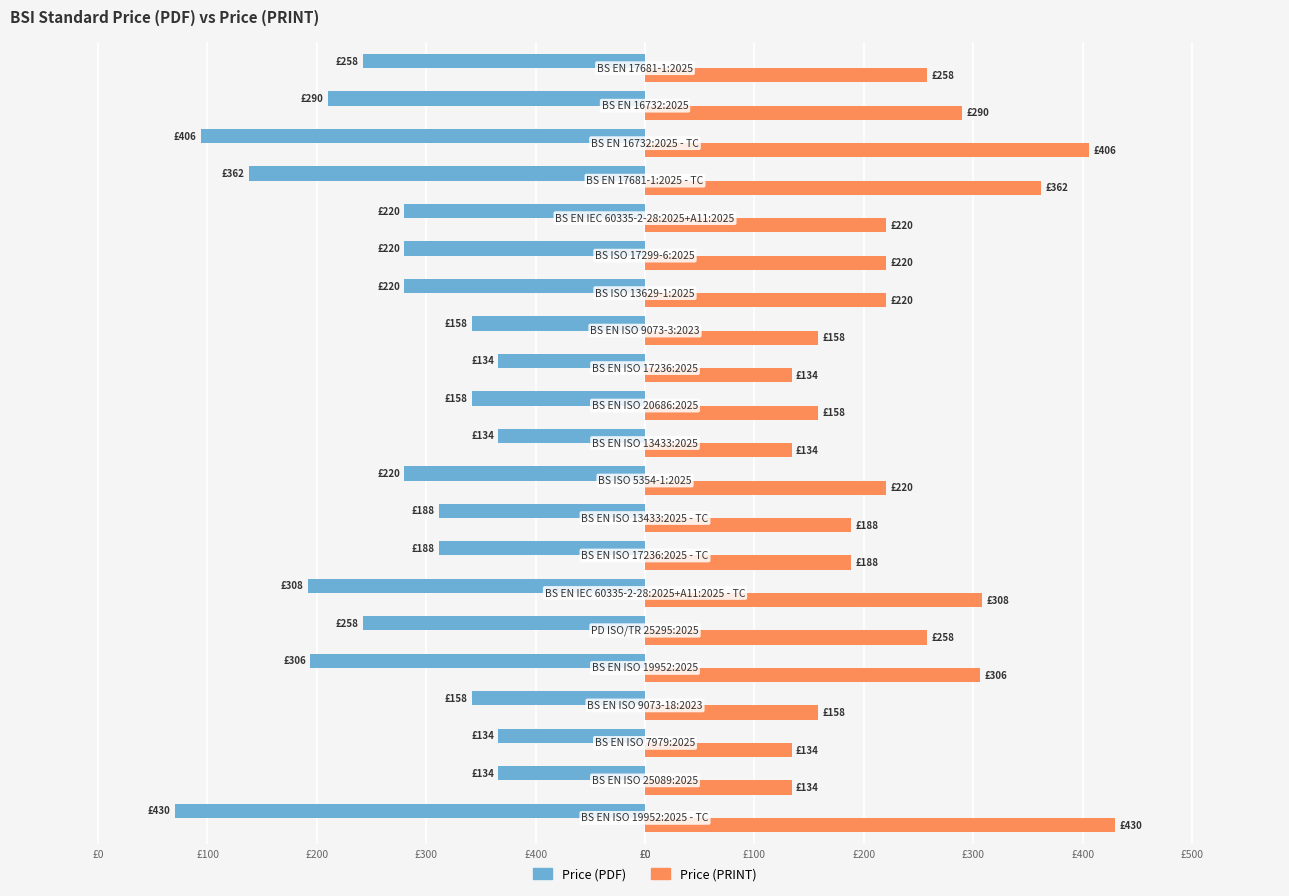

What is the difference between the maximum and minimum values in the Price (PDF) series?

296